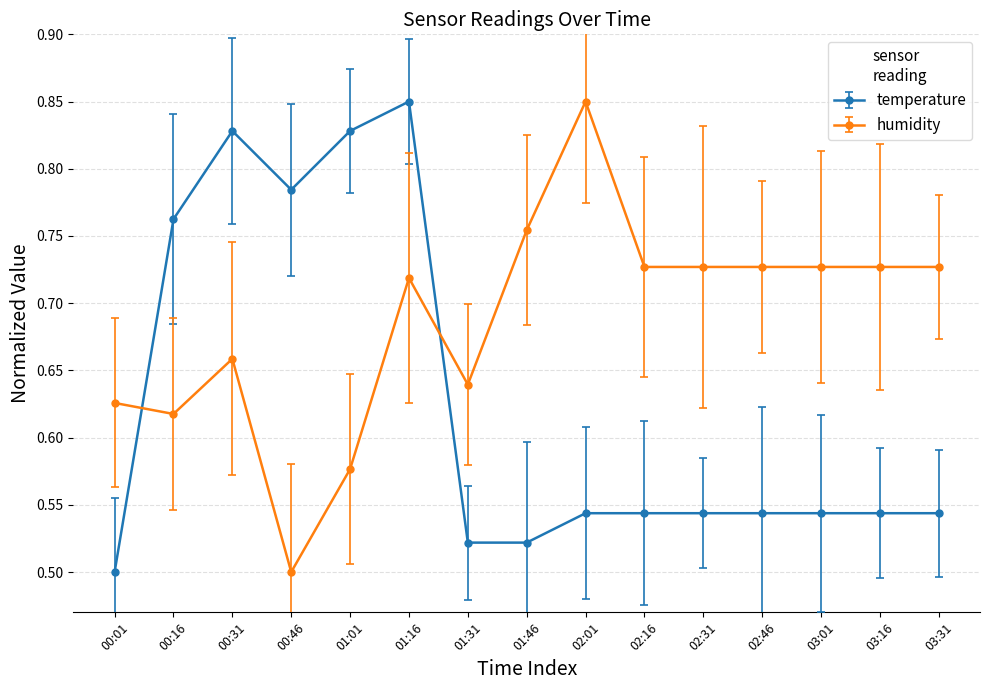

What are all the series names shown in the legend?

temperature, humidity